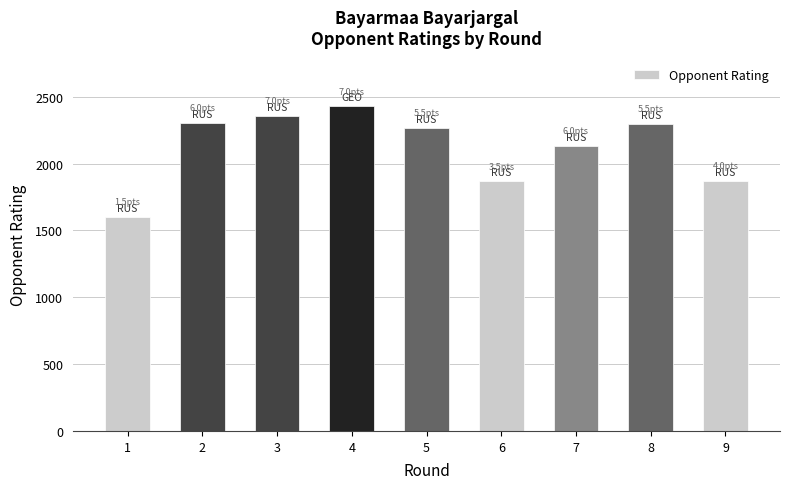

What is the difference between the maximum and minimum values?

825